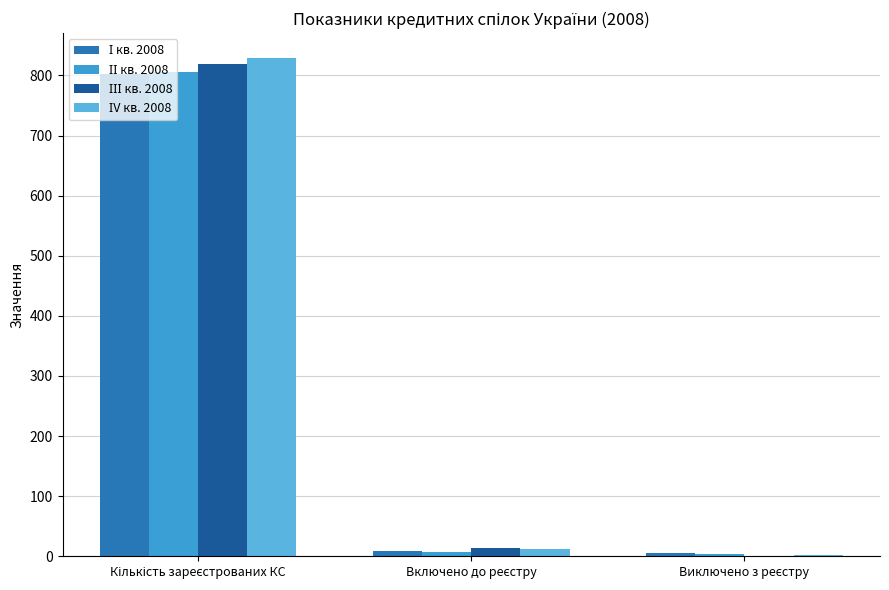

What is the maximum value shown in the chart?

829